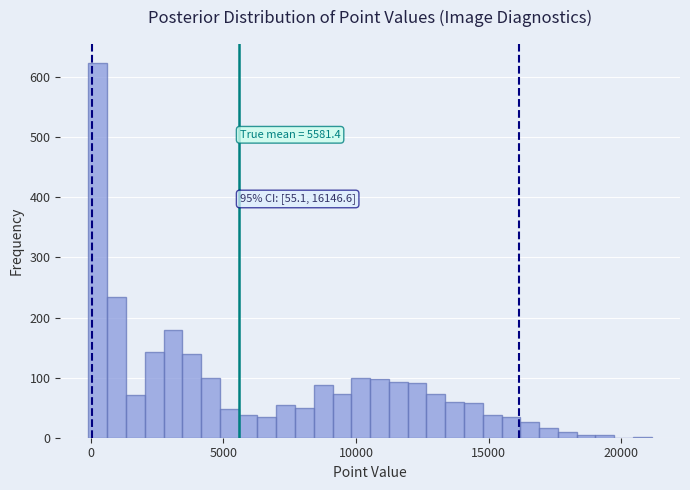

Read against the x-axis, roughly where is the centre of the tallest bar?

500